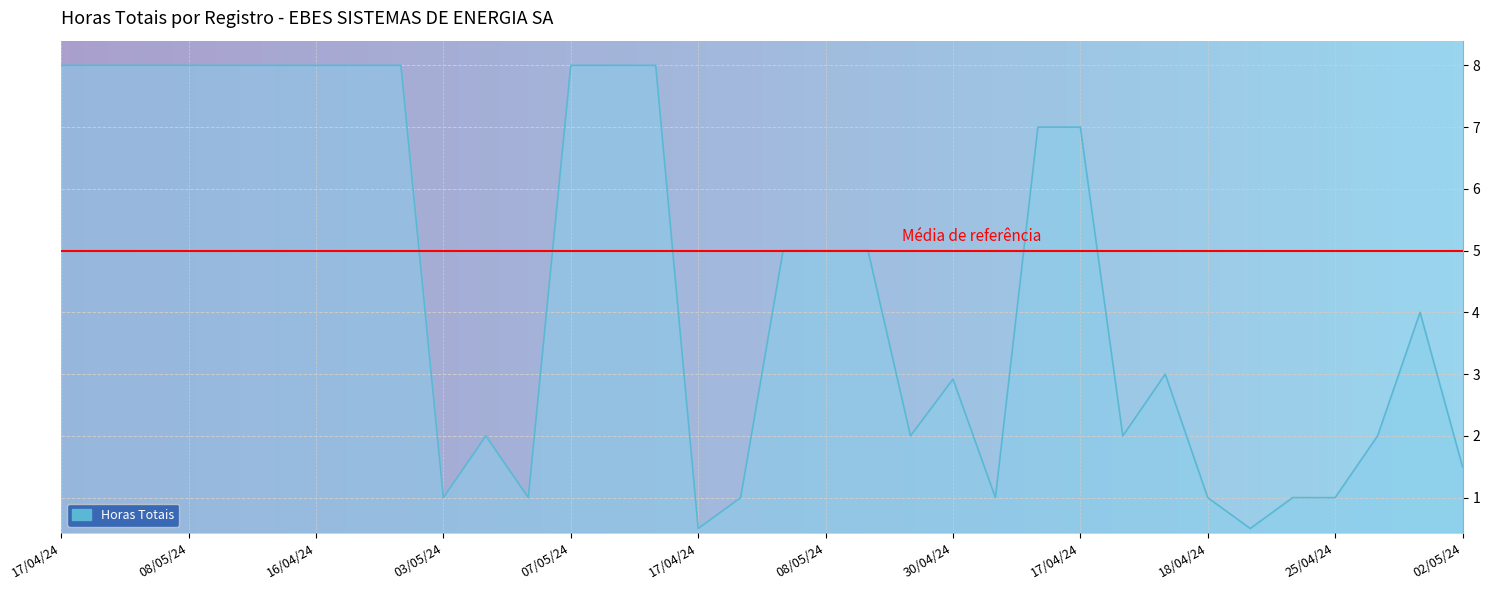

What is the difference between the maximum and minimum values?

7.5